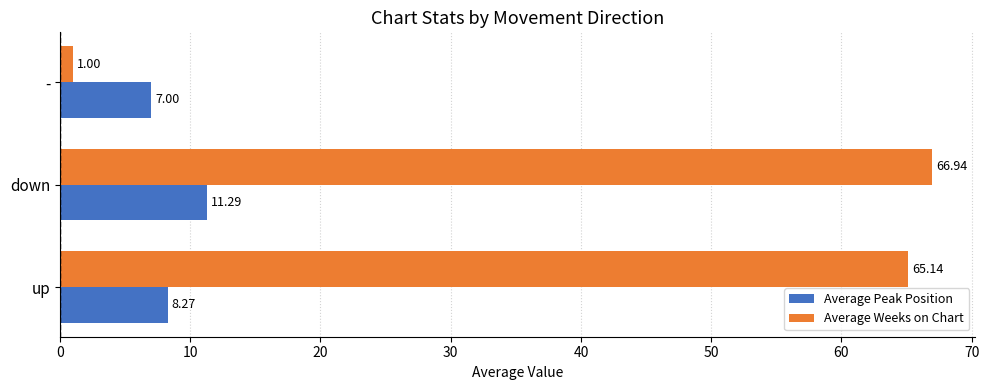

What is the difference between the maximum and minimum values in the Average Peak Position series?

4.3